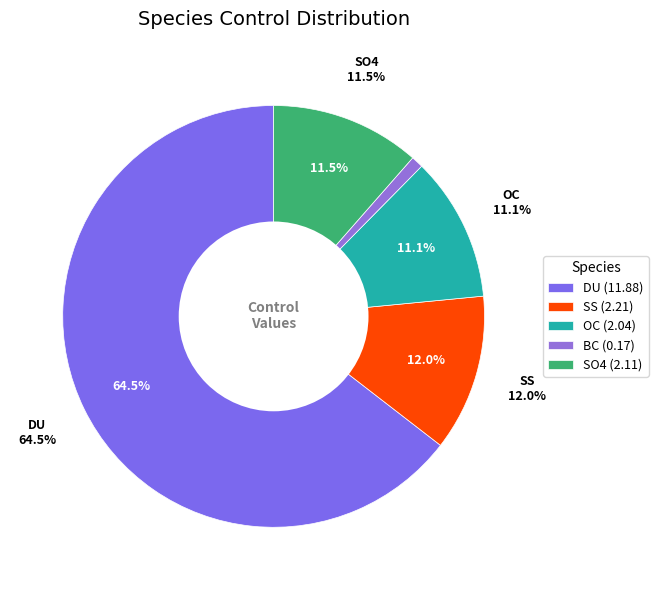

Which slice is the largest?

DU